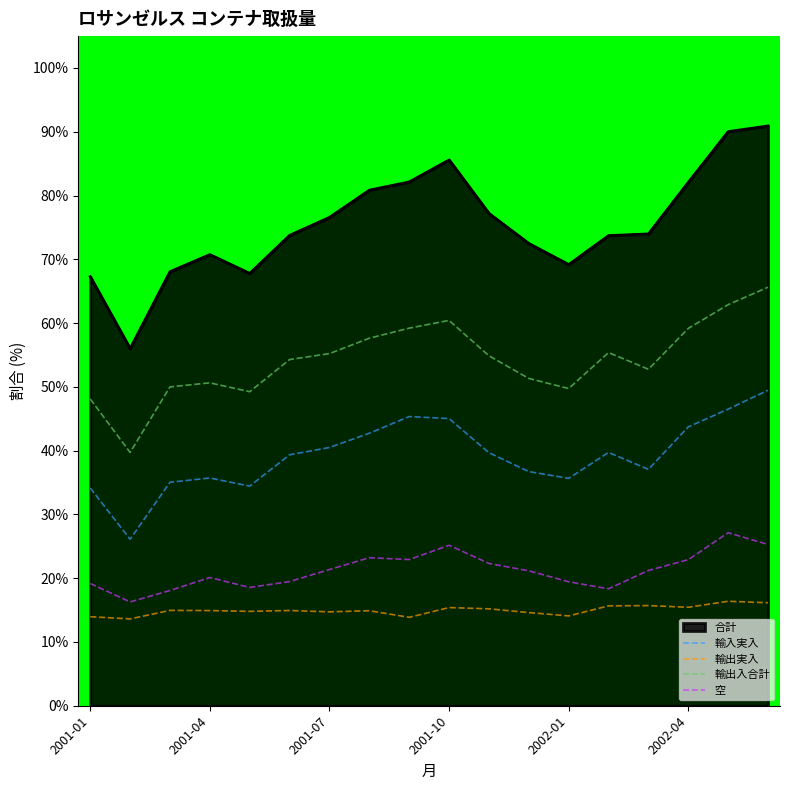

Does the chart have visible grid lines?

No